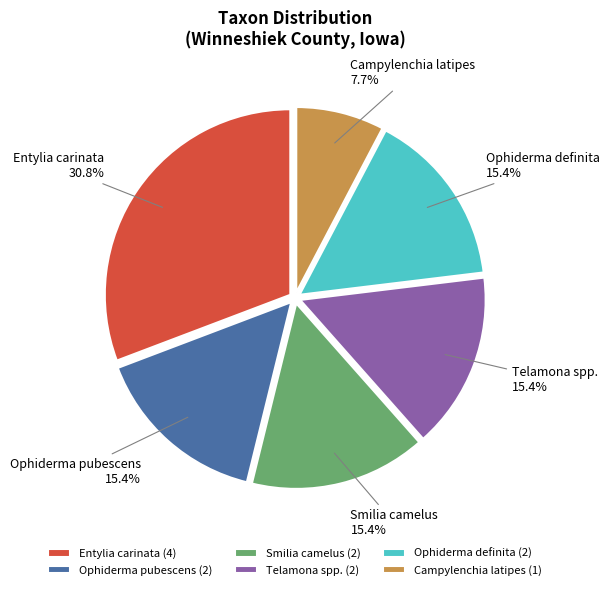

To the nearest percent, what portion does Smilia camelus represent?

15%